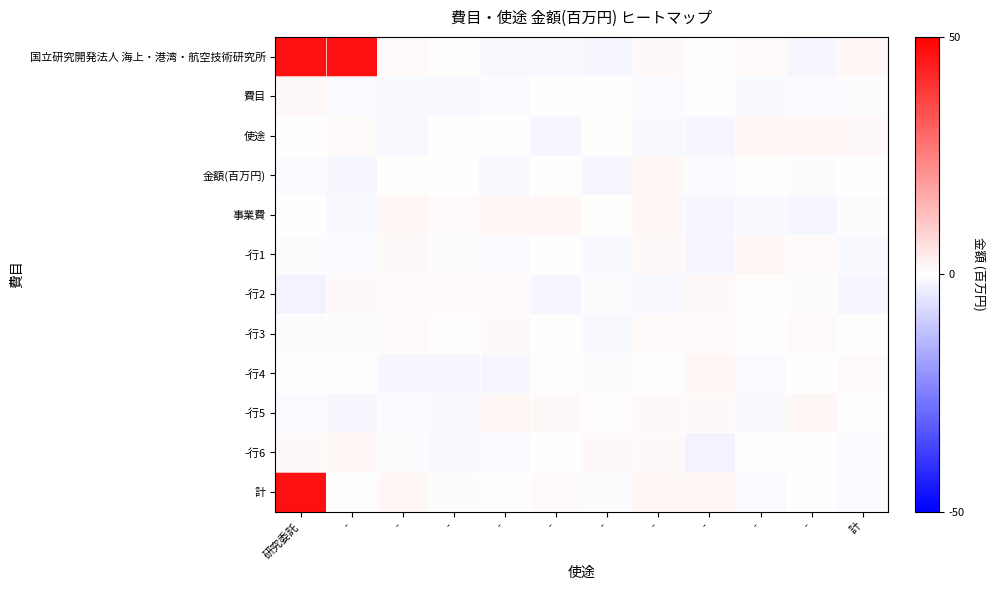

At which category is the sum across all series the highest?

研究委託